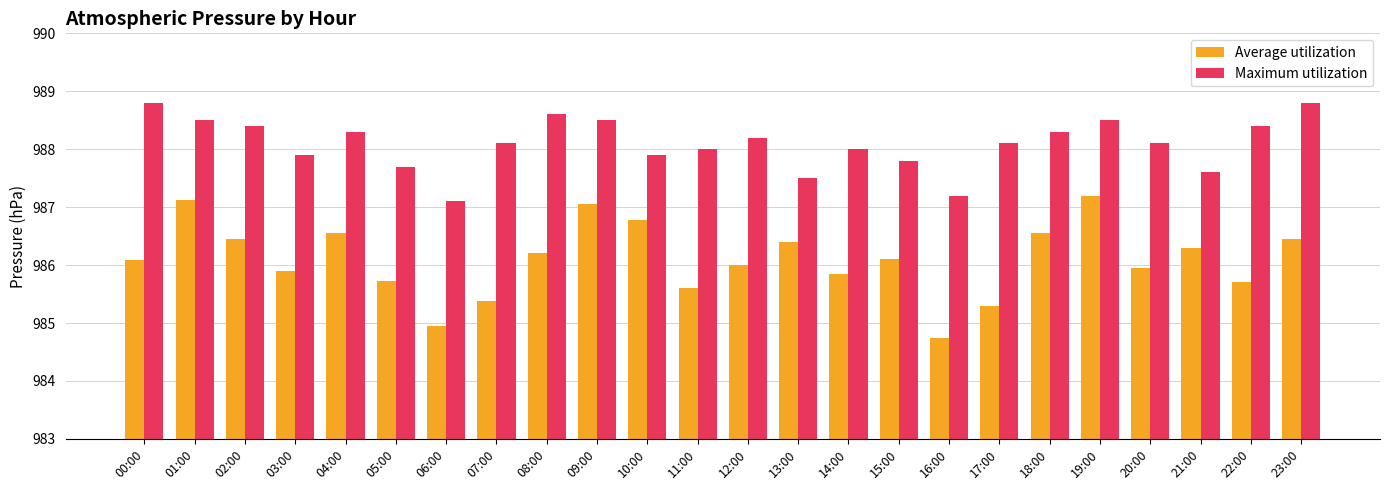

What is the difference between the highest and lowest values at 21:00?

1.3